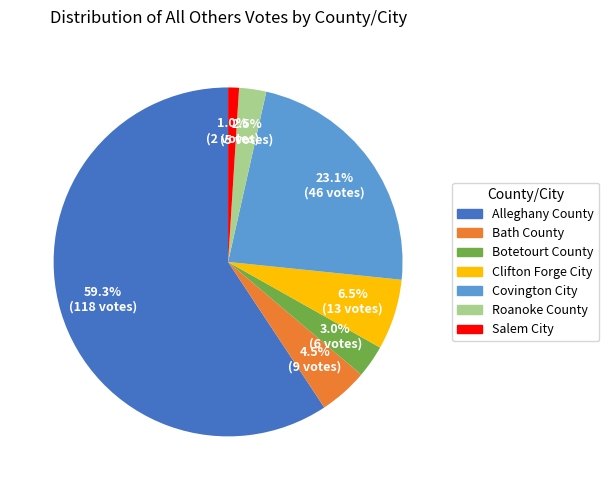

Does Clifton Forge City represent more than half of the total?

No